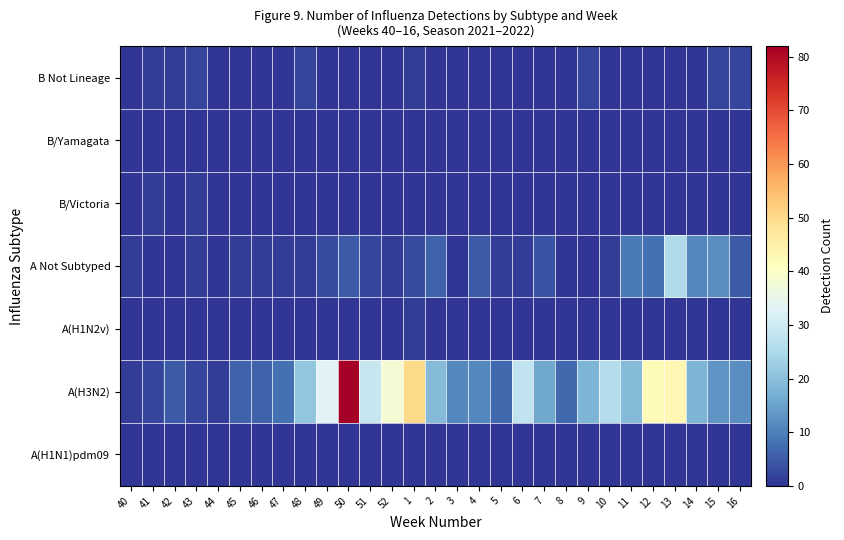

Count the number of data series in this chart.

7